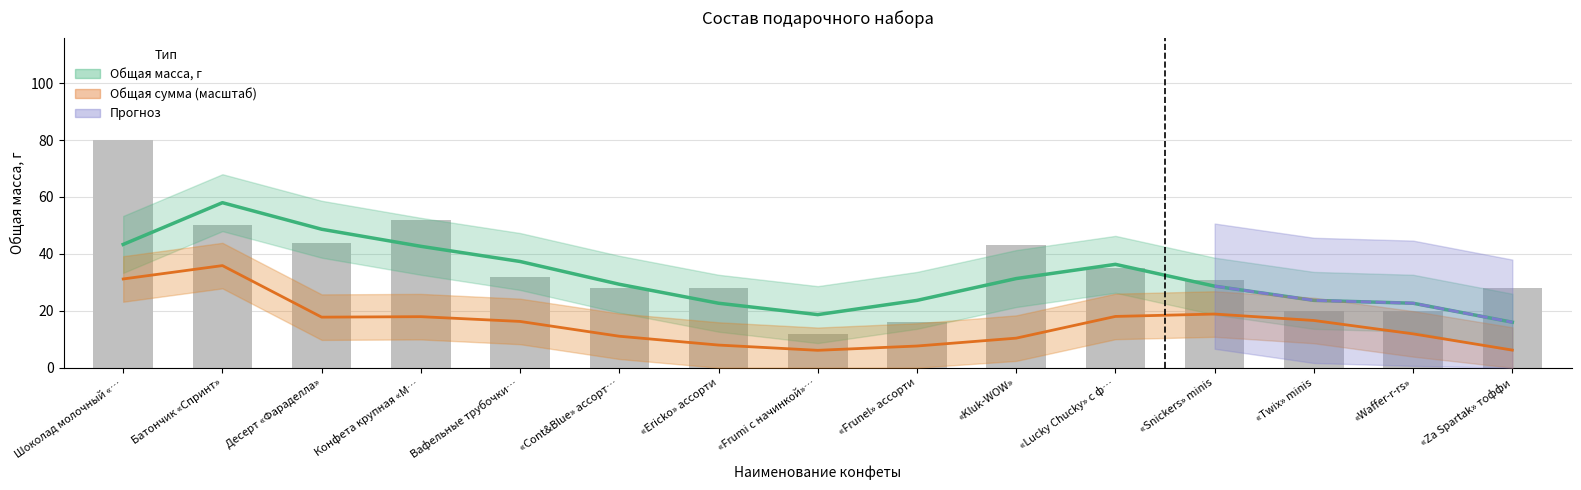

Which label corresponds to the largest value in the chart?

Шоколад молочный «…